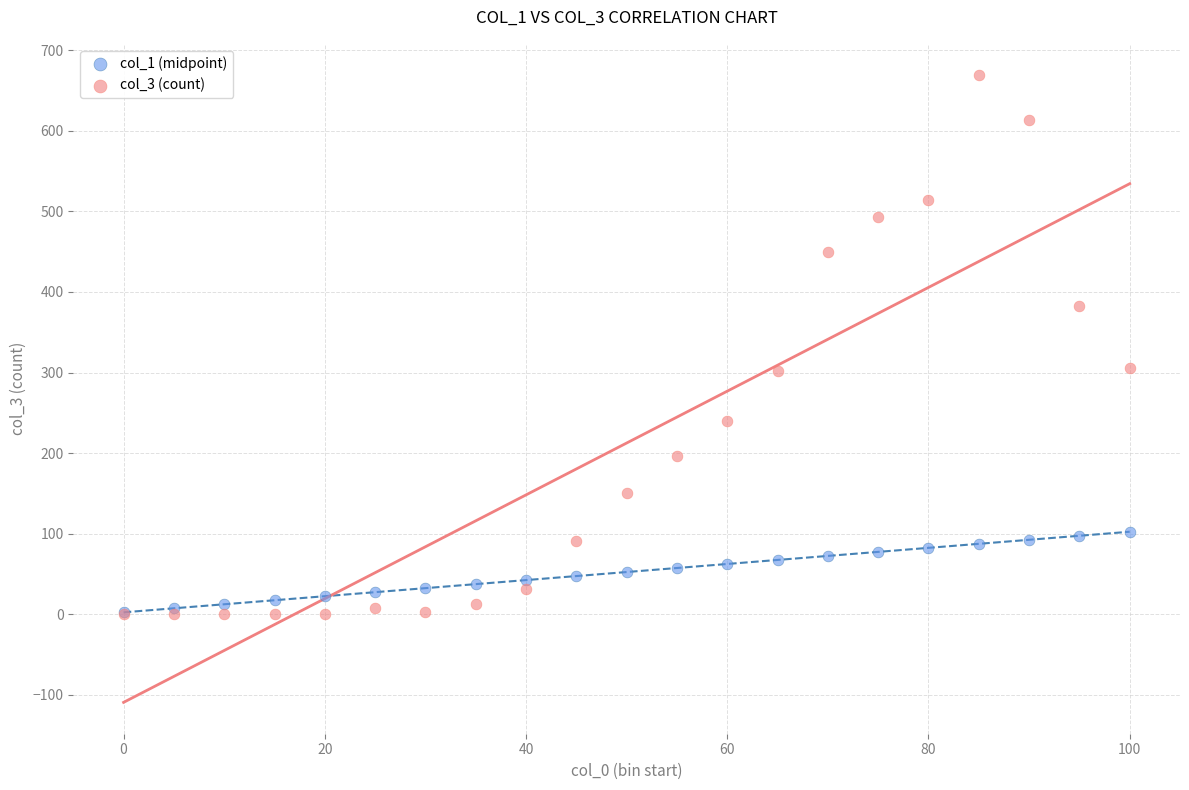

What are all the series names shown in the legend?

col_1 (midpoint), col_3 (count)